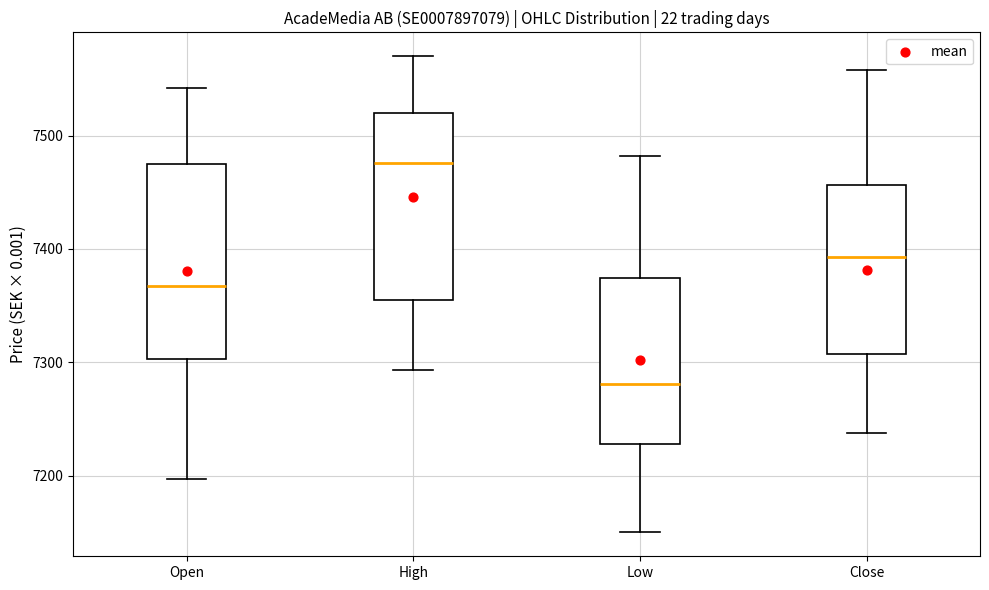

Which box has the lowest median line?

Low